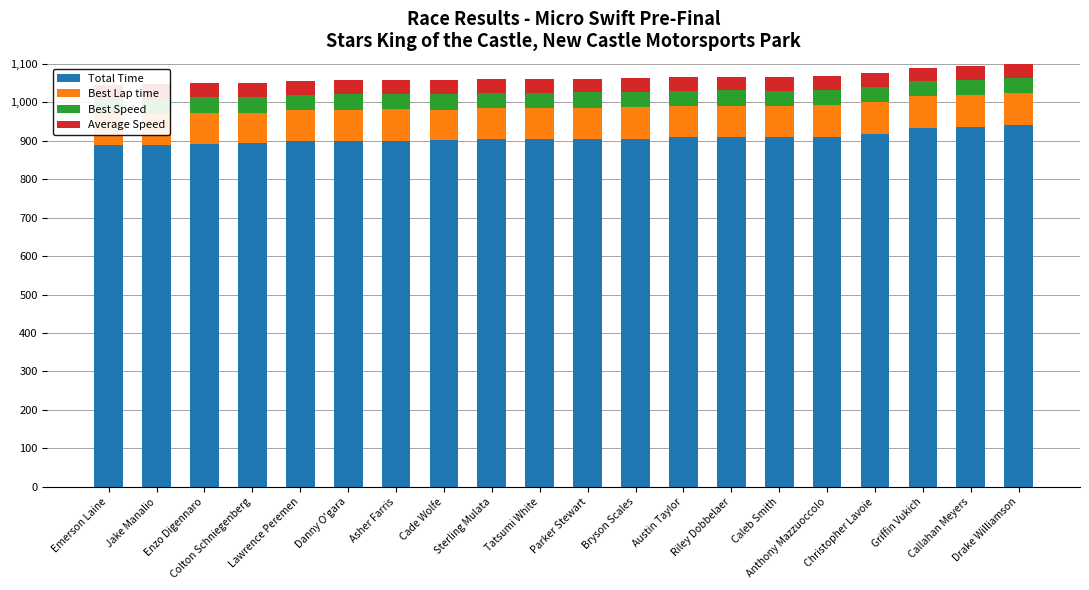

Reading left to right, what are all the values shown in this chart?

Total Time: Emerson Laine=888.8	Jake Manalio=889.0	Enzo Digennaro=892.3	Colton Schniegenberg=892.6	Lawrence Peremen=898.7	Danny O'gara=900.2	Asher Farris=900.3	Cade Wolfe=900.4	Sterling Mulata=903.3	Tatsumi White=903.8	Parker Stewart=904.4	Bryson Scales=904.9	Austin Taylor=908.7	Riley Dobbelaer=908.9	Caleb Smith=908.9	Anthony Mazzuoccolo=909.8	Christopher Lavoie=917.5	Griffin Vukich=932.6	Callahan Meyers=936.3	Drake Williamson=941.7
Best Lap time: Emerson Laine=79.9	Jake Manalio=79.9	Enzo Digennaro=80.1	Colton Schniegenberg=80.2	Lawrence Peremen=80.9	Danny O'gara=80.5	Asher Farris=81.0	Cade Wolfe=80.3	Sterling Mulata=80.9	Tatsumi White=81.1	Parker Stewart=81.4	Bryson Scales=81.3	Austin Taylor=81.4	Riley Dobbelaer=81.8	Caleb Smith=80.9	Anthony Mazzuoccolo=82.0	Christopher Lavoie=82.5	Griffin Vukich=83.1	Callahan Meyers=83.5	Drake Williamson=82.5
Best Speed: Emerson Laine=40.5	Jake Manalio=40.6	Enzo Digennaro=40.4	Colton Schniegenberg=40.4	Lawrence Peremen=40.1	Danny O'gara=40.2	Asher Farris=40.0	Cade Wolfe=40.3	Sterling Mulata=40.0	Tatsumi White=40.0	Parker Stewart=39.8	Bryson Scales=39.8	Austin Taylor=39.8	Riley Dobbelaer=39.6	Caleb Smith=40.0	Anthony Mazzuoccolo=39.5	Christopher Lavoie=39.3	Griffin Vukich=39.0	Callahan Meyers=38.8	Drake Williamson=39.3
Average Speed: Emerson Laine=36.5	Jake Manalio=36.4	Enzo Digennaro=36.3	Colton Schniegenberg=36.3	Lawrence Peremen=36.1	Danny O'gara=36.0	Asher Farris=36.0	Cade Wolfe=36.0	Sterling Mulata=35.9	Tatsumi White=35.8	Parker Stewart=35.8	Bryson Scales=35.8	Austin Taylor=35.7	Riley Dobbelaer=35.6	Caleb Smith=35.6	Anthony Mazzuoccolo=35.6	Christopher Lavoie=35.3	Griffin Vukich=34.7	Callahan Meyers=34.6	Drake Williamson=34.4